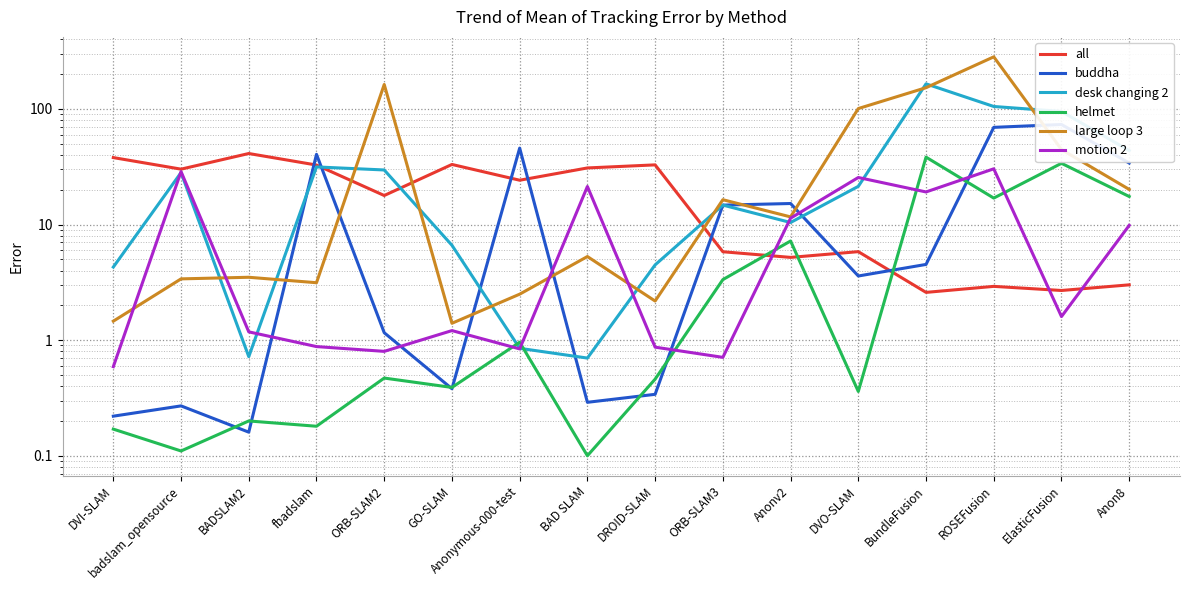

How many interior local valleys does the large loop 3 series have?

4